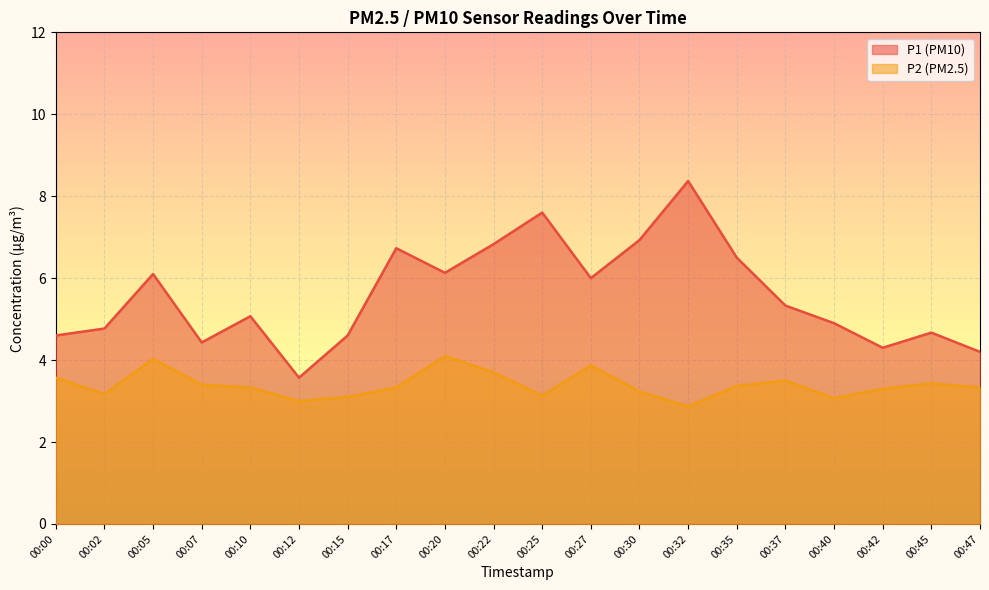

Reading right to left, what are all the values shown in this chart?

P1: 00:47=4.2	00:45=4.7	00:42=4.3	00:40=4.9	00:37=5.3	00:35=6.5	00:32=8.4	00:30=6.9	00:27=6.0	00:25=7.6	00:22=6.8	00:20=6.1	00:17=6.7	00:15=4.6	00:12=3.6	00:10=5.1	00:07=4.4	00:05=6.1	00:02=4.8	00:00=4.6
P2: 00:47=3.3	00:45=3.4	00:42=3.3	00:40=3.1	00:37=3.5	00:35=3.4	00:32=2.9	00:30=3.2	00:27=3.9	00:25=3.1	00:22=3.7	00:20=4.1	00:17=3.3	00:15=3.1	00:12=3.0	00:10=3.3	00:07=3.4	00:05=4.0	00:02=3.2	00:00=3.6